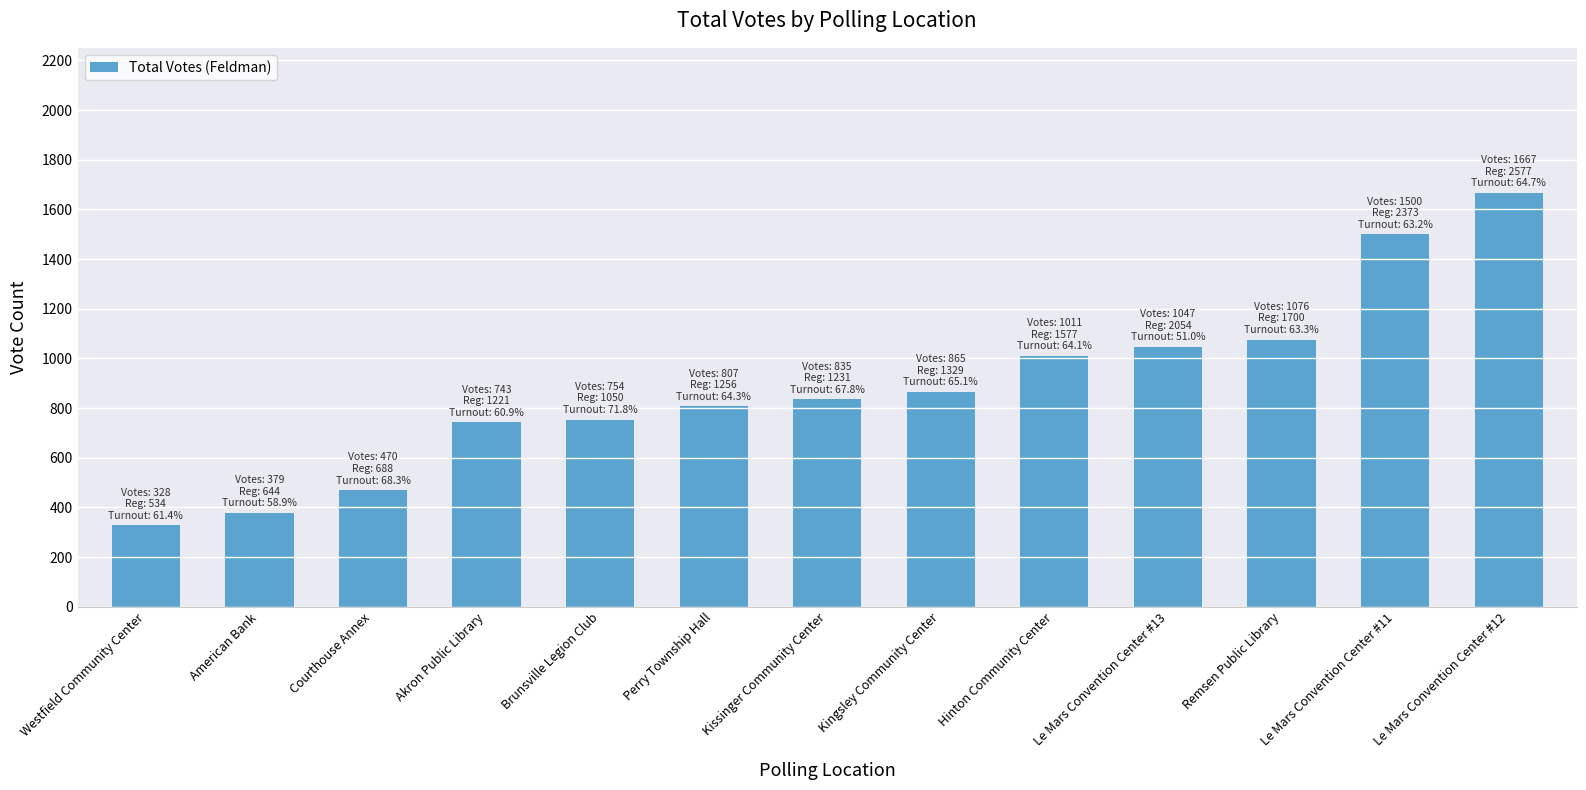

How many distinct data groups are displayed?

1